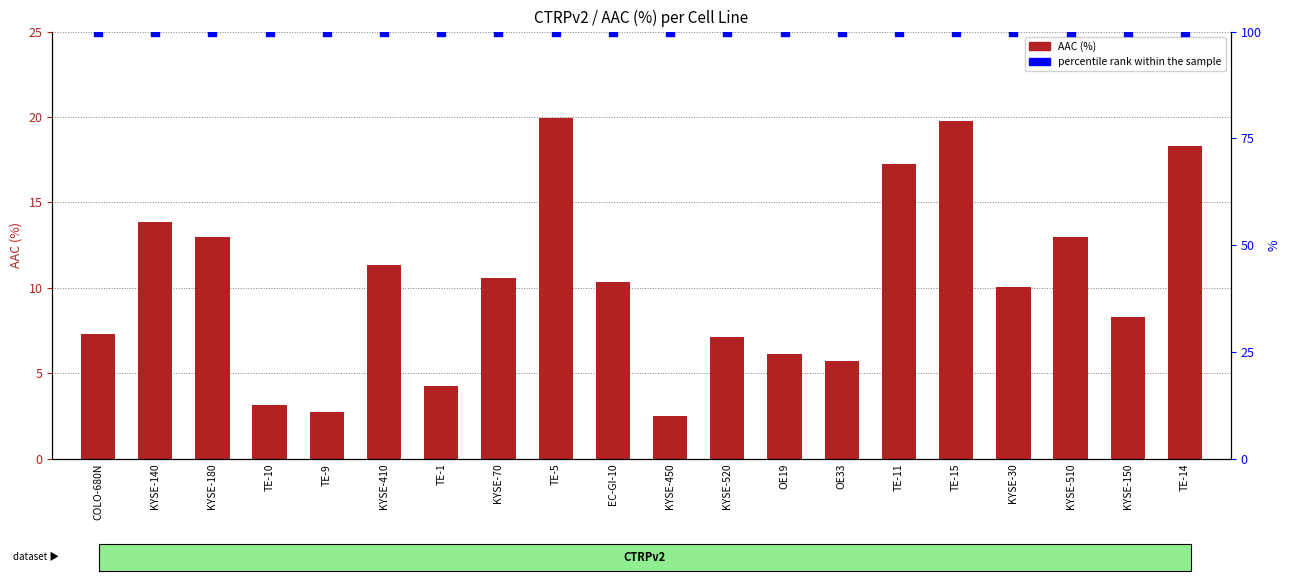

At how many categories does at least one series exceed 83?

20